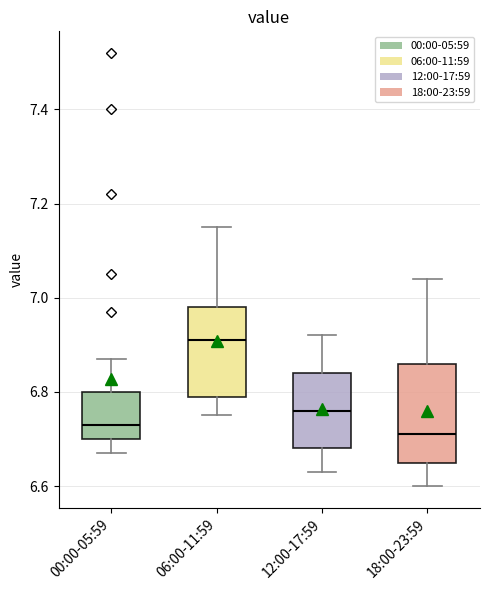

Reading left to right, read every box against the y-axis: the position of its median line, the range the box covers, and the ends of its whiskers. The values are not printed on the chart, so give them approximately, as read against the axis.

00:00-05:59: median 6.74, box 6.70 to 6.80, whiskers 6.68 to 6.88
06:00-11:59: median 6.92, box 6.80 to 6.98, whiskers 6.76 to 7.16
12:00-17:59: median 6.76, box 6.68 to 6.84, whiskers 6.64 to 6.92
18:00-23:59: median 6.72, box 6.66 to 6.86, whiskers 6.60 to 7.04